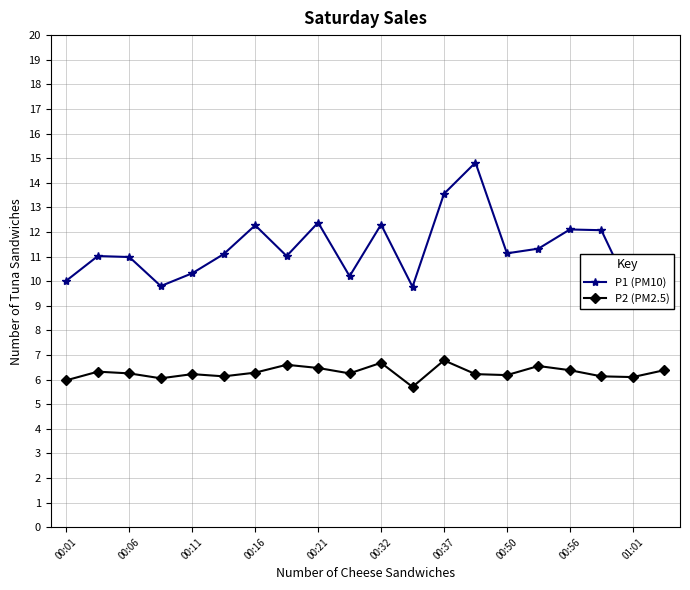

Which series has the largest total across all categories?

P1 (PM10)